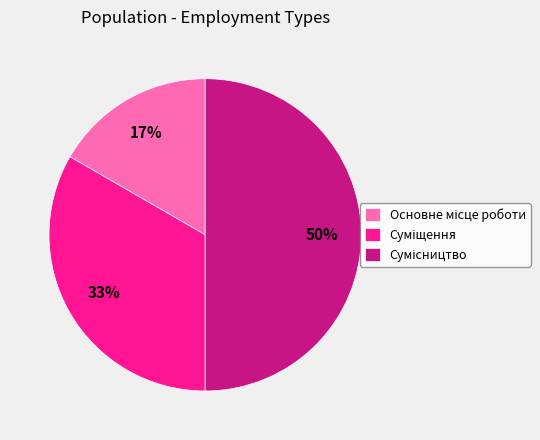

To the nearest percent, what is the average slice percentage?

33%